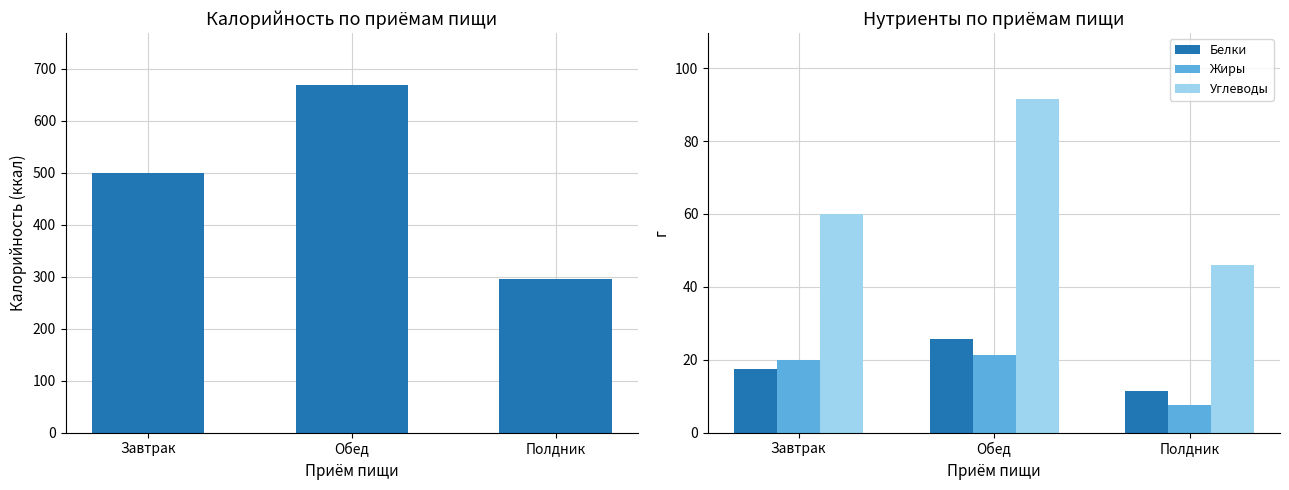

What is the total value across all series at Обед?

806.9